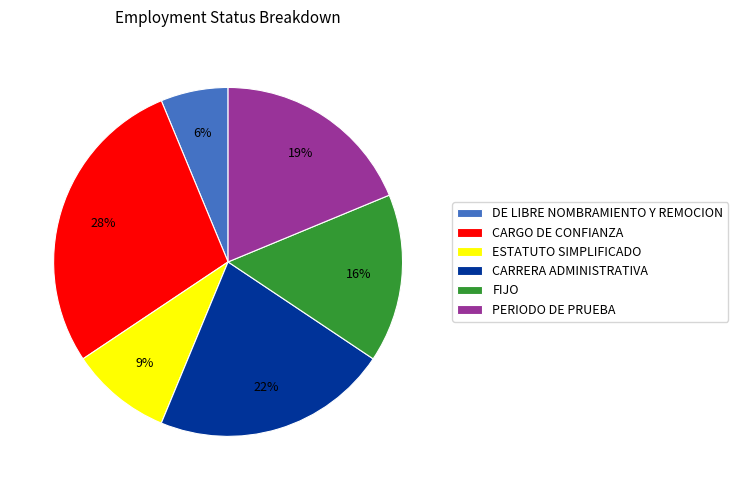

To the nearest percent, what percentage of the pie is FIJO?

16%